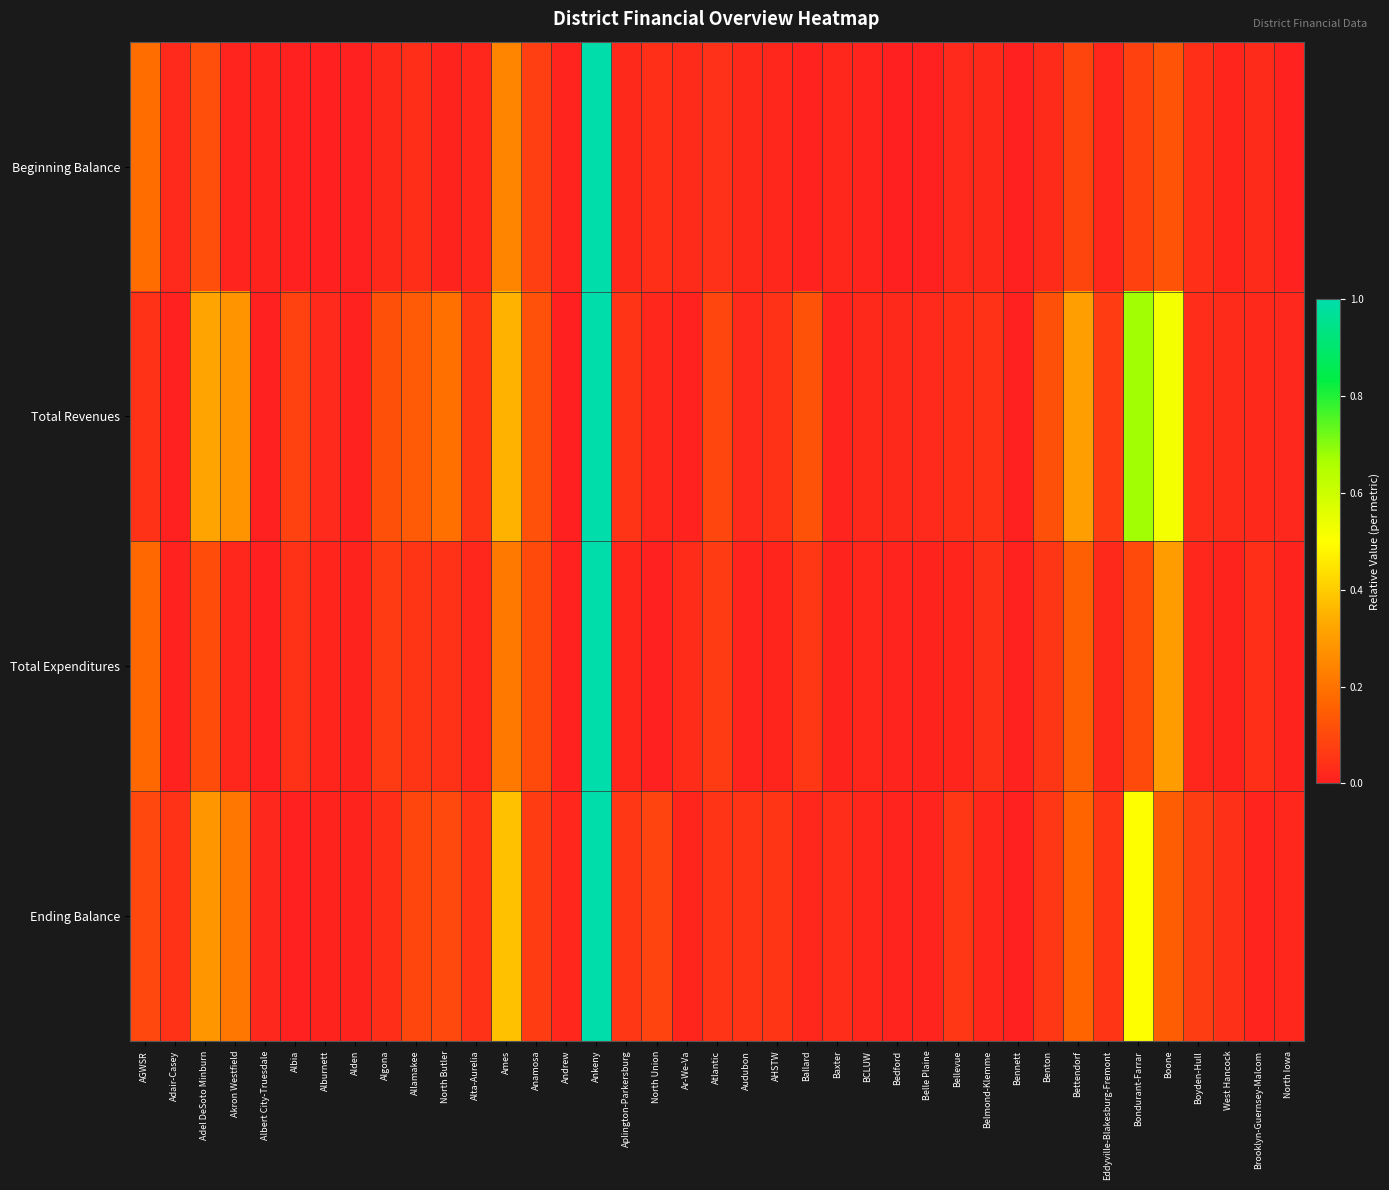

Which series has the largest total across all categories?

Total Revenues